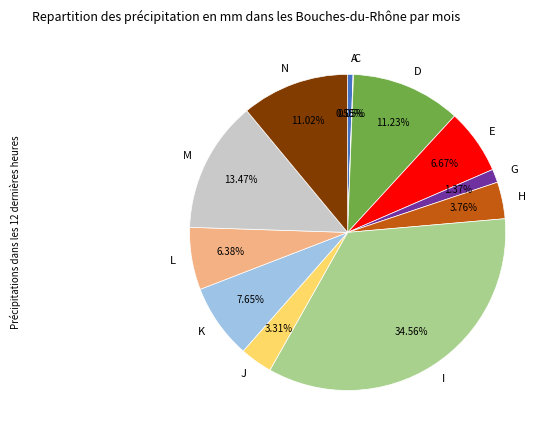

What is the largest slice in the pie chart?

I